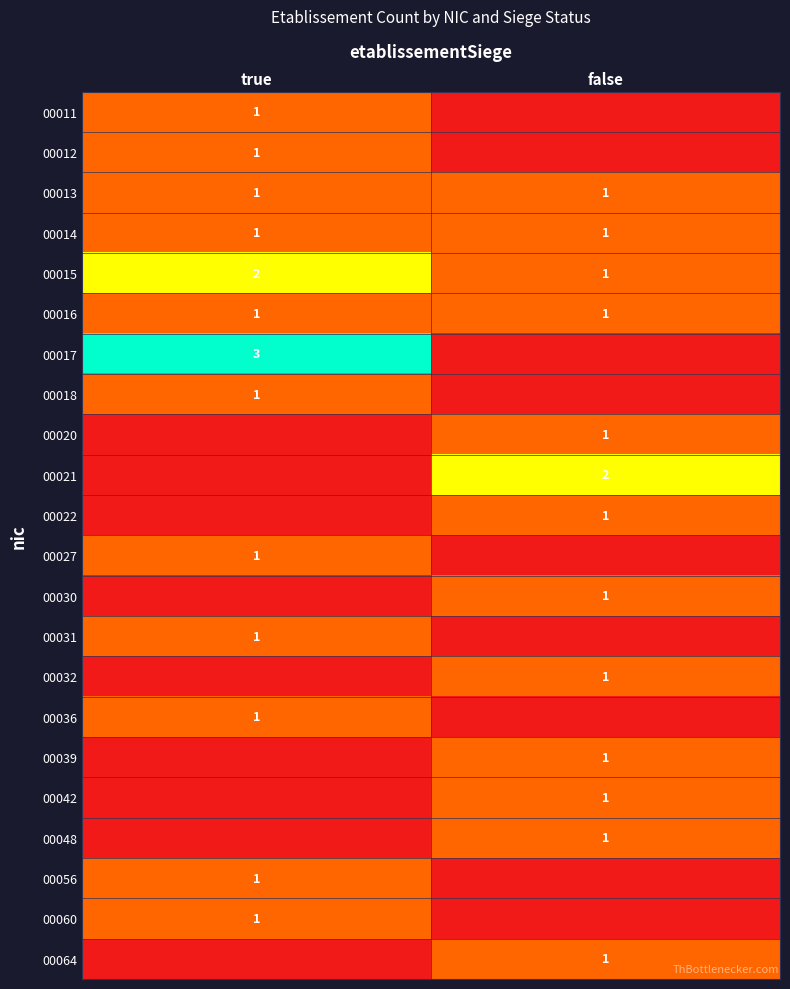

The 00042 series shows 0 at false. True or false?

False